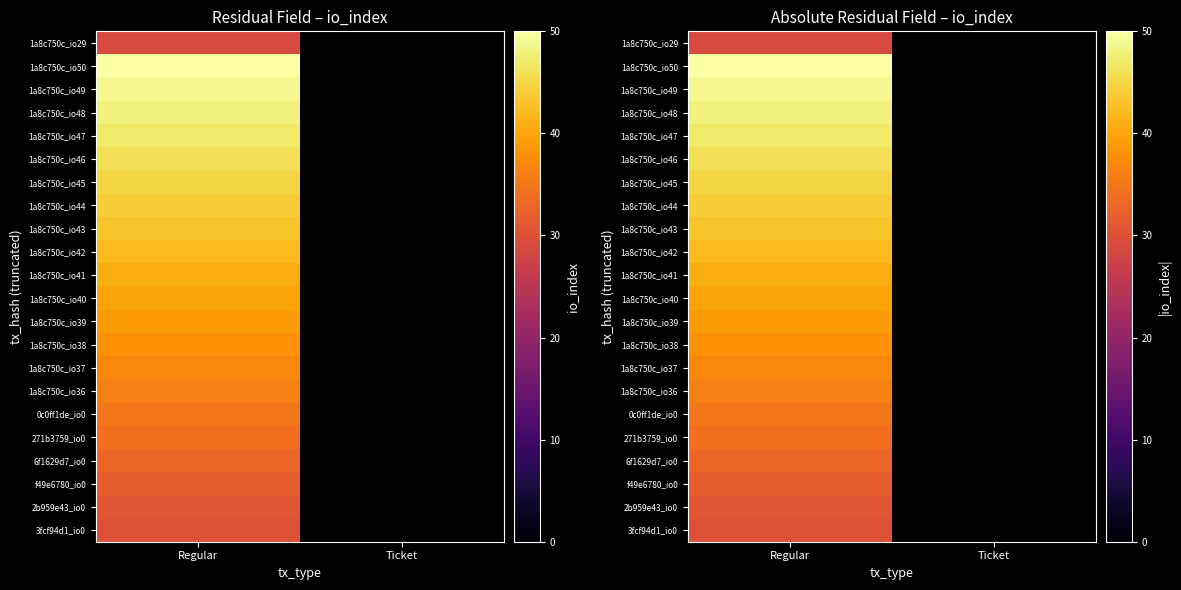

What is the maximum value shown in the chart?

50